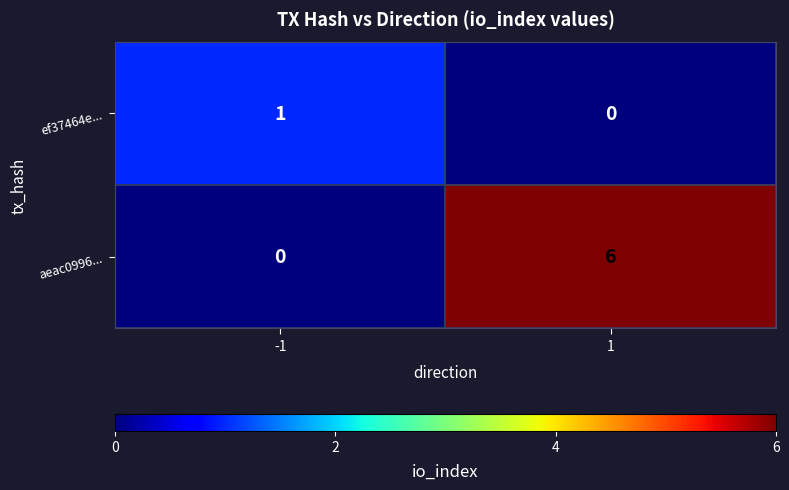

List the series in order of their peak value, highest first.

aeac0996..., ef37464e...